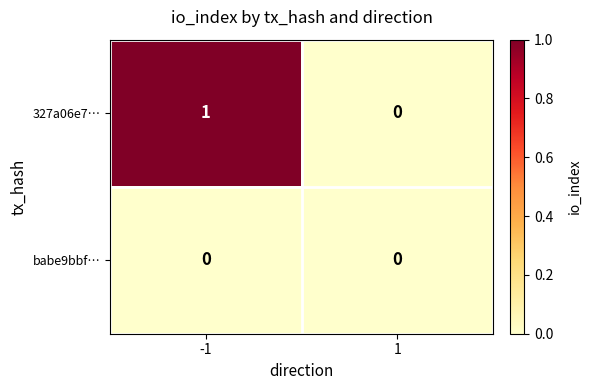

List the series in order of their overall mean, lowest first.

babe9bbf…, 327a06e7…